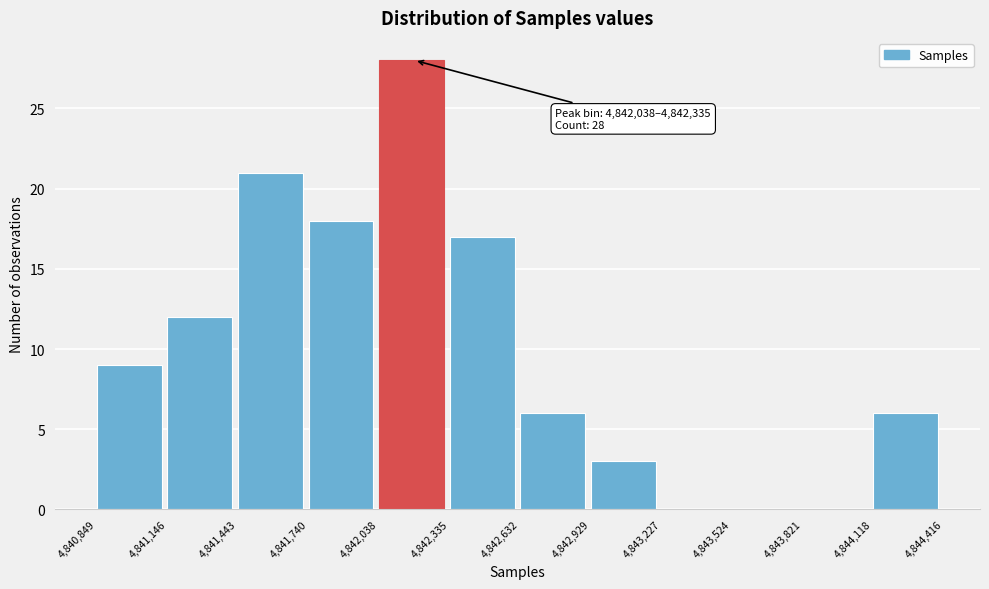

Which range on the x-axis has the tallest bar?

4,842,038 to 4,842,335